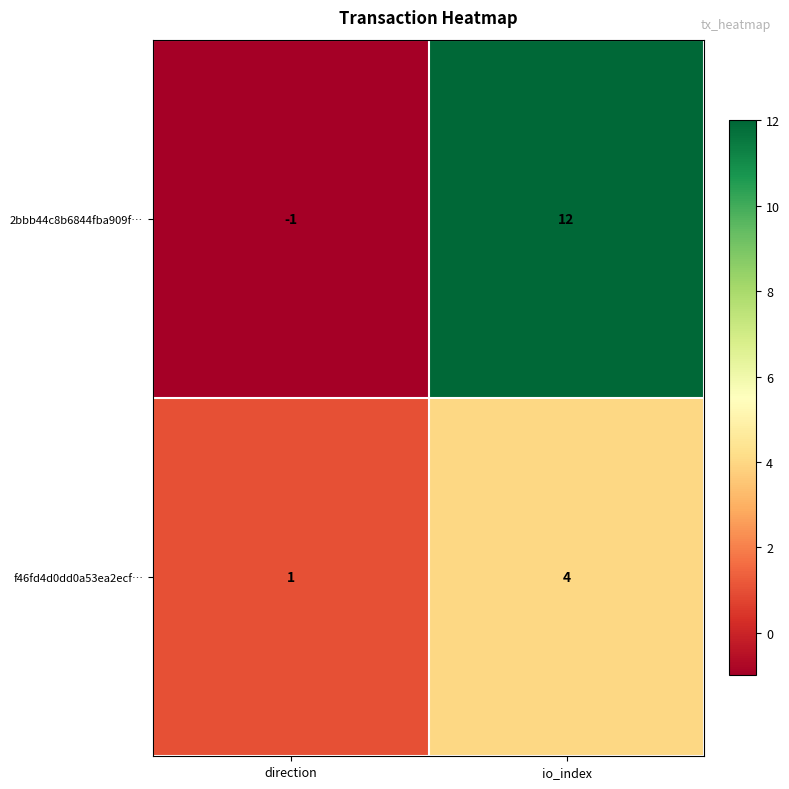

Reading left to right, what are all the values shown in this chart?

2bbb44c8b6844fba909f…: -1	12
f46fd4d0dd0a53ea2ecf…: 1	4